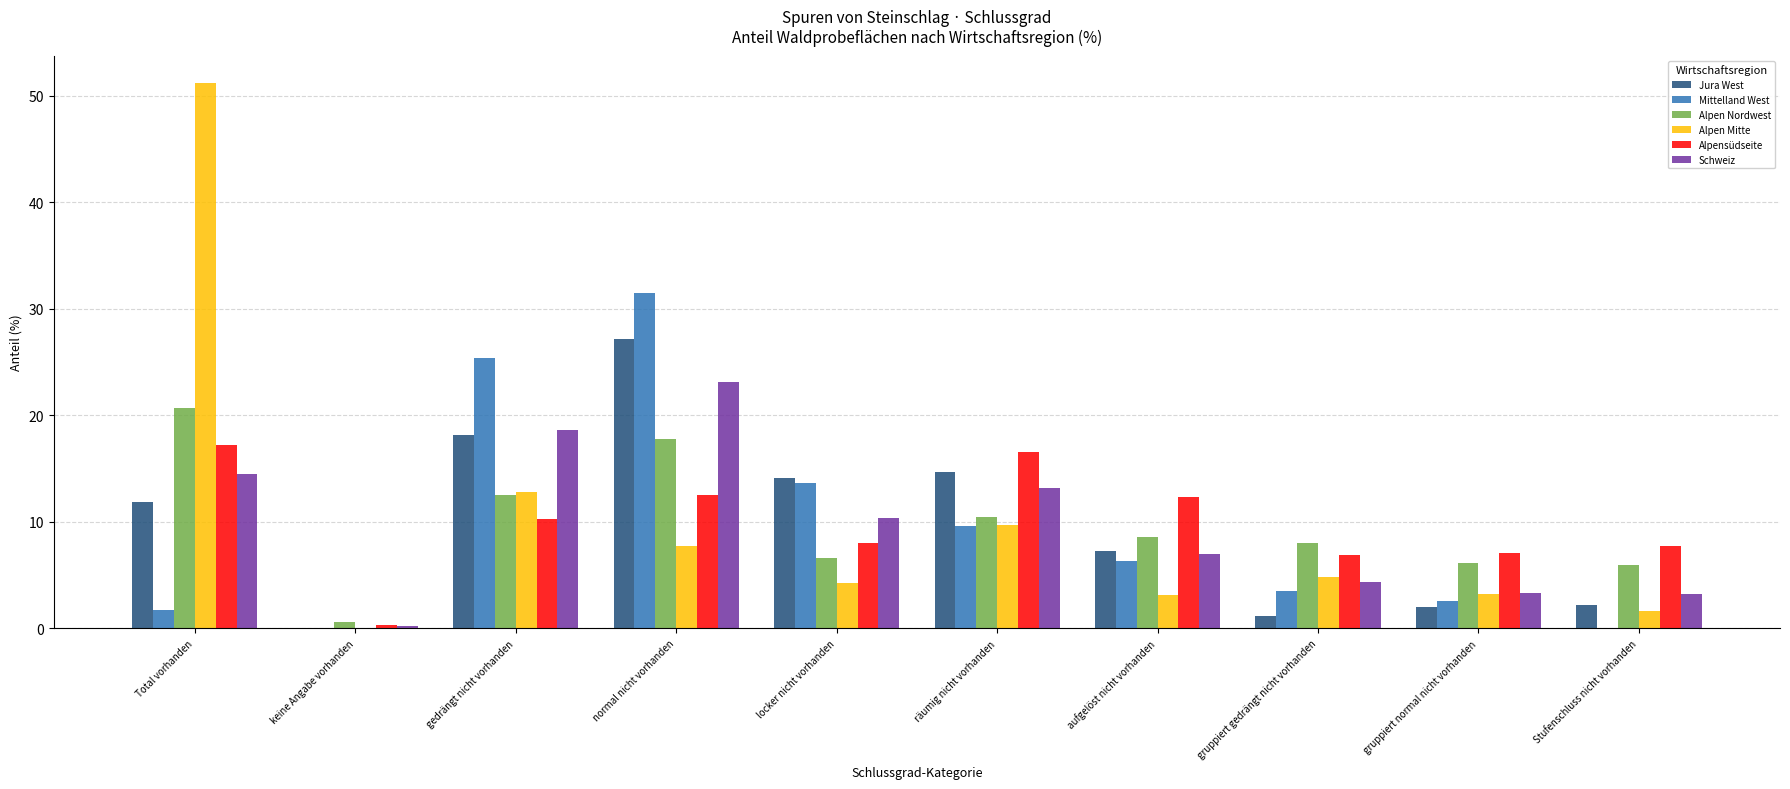

Which series changed the most between räumig nicht vorhanden and Stufenschluss nicht vorhanden?

Jura West